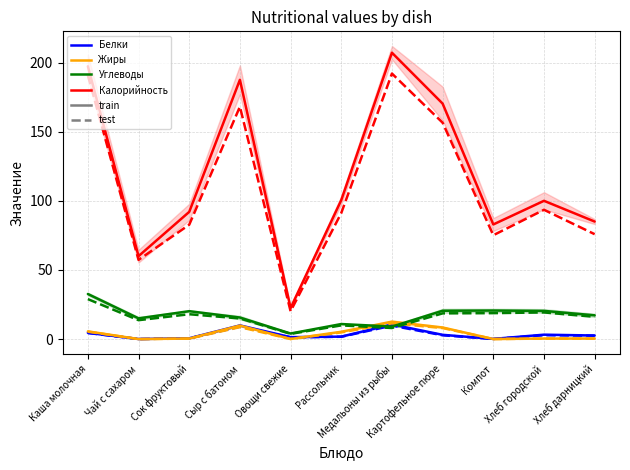

True or false: Белки and Калорийность intersect in this chart.

False